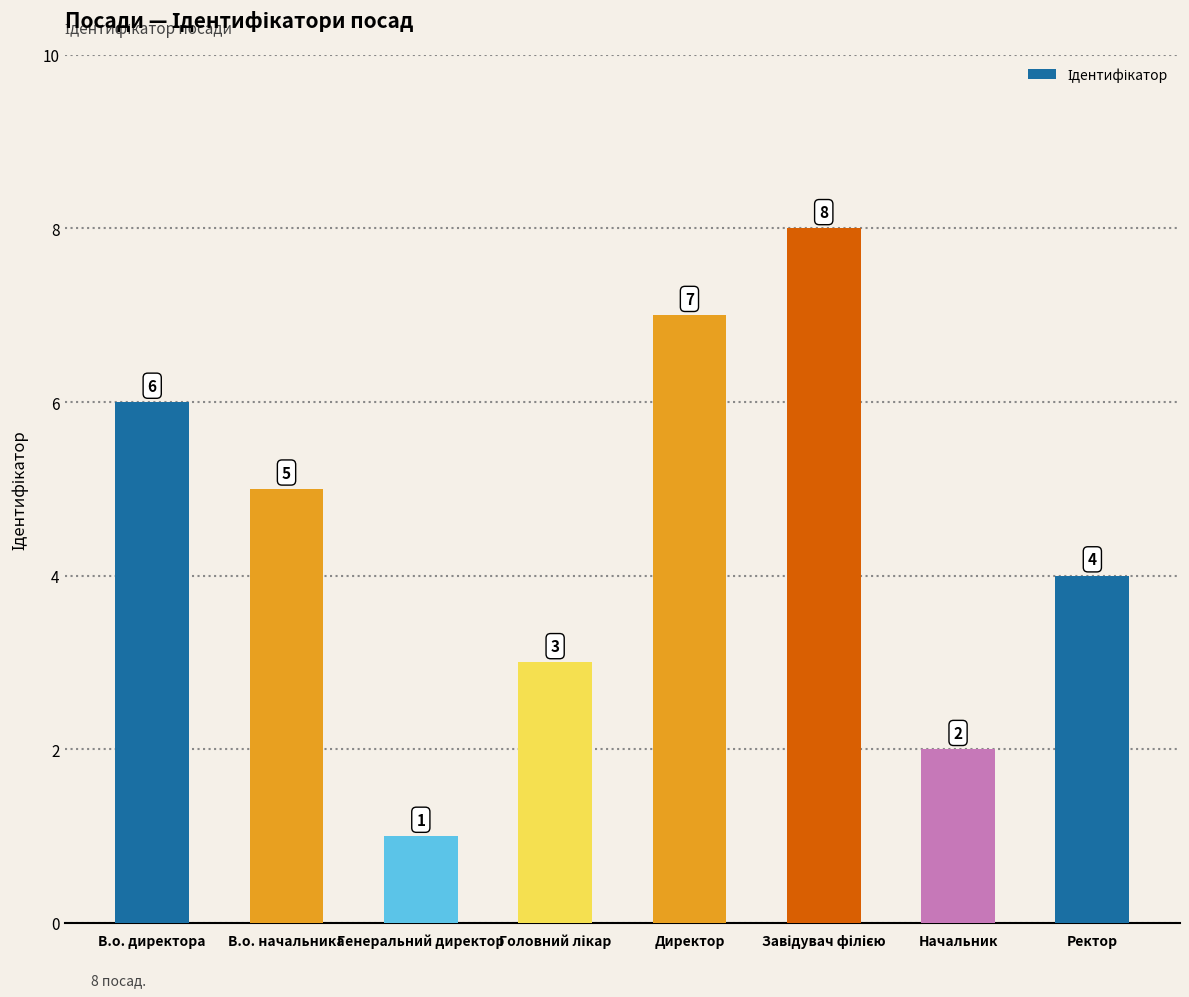

What position from the left is В.о. начальника?

2